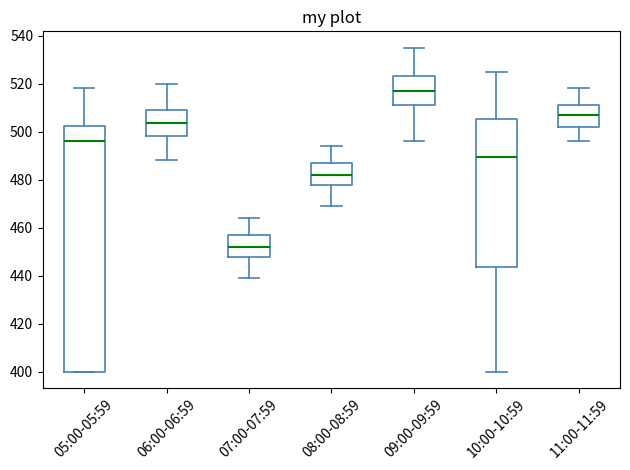

Which box has the highest median line?

09:00-09:59